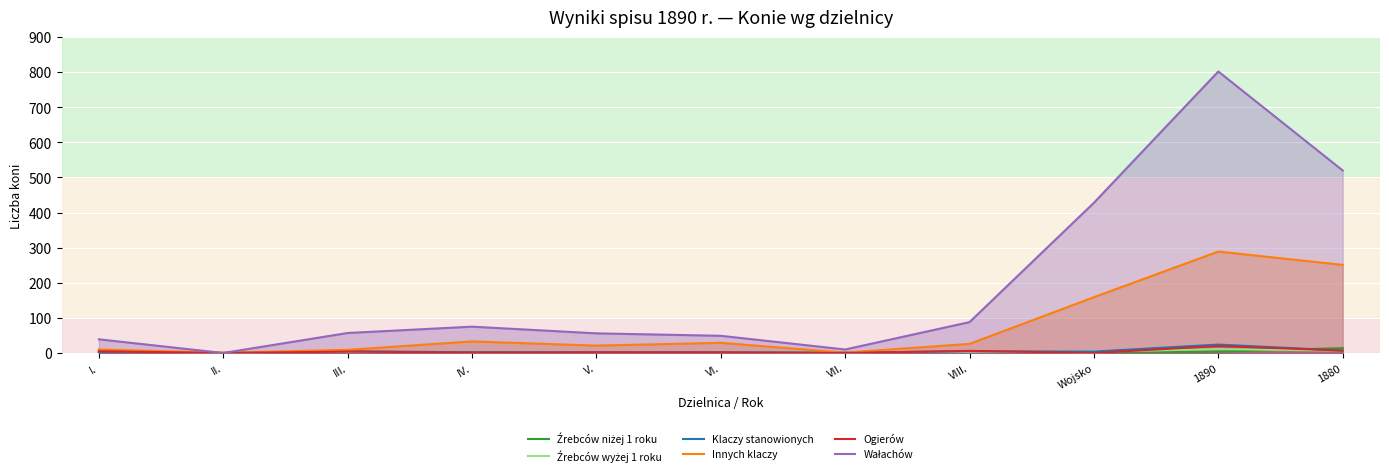

What is the average value of the Klaczy stanowionych series?

5